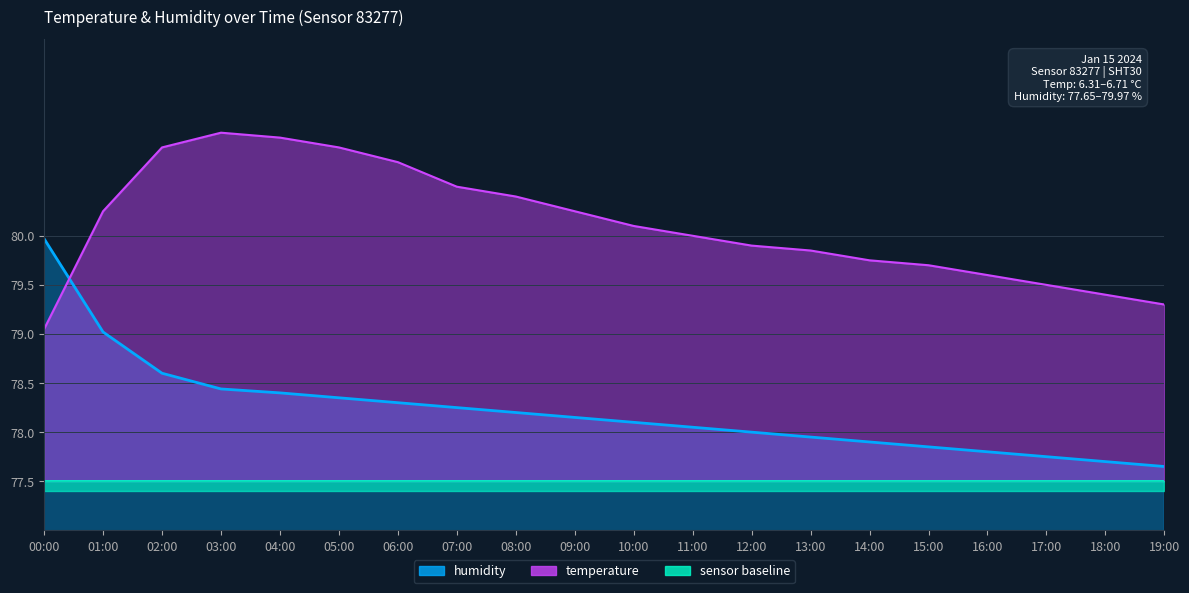

What is the difference between the humidity values at 03:00 and 15:00?

0.6